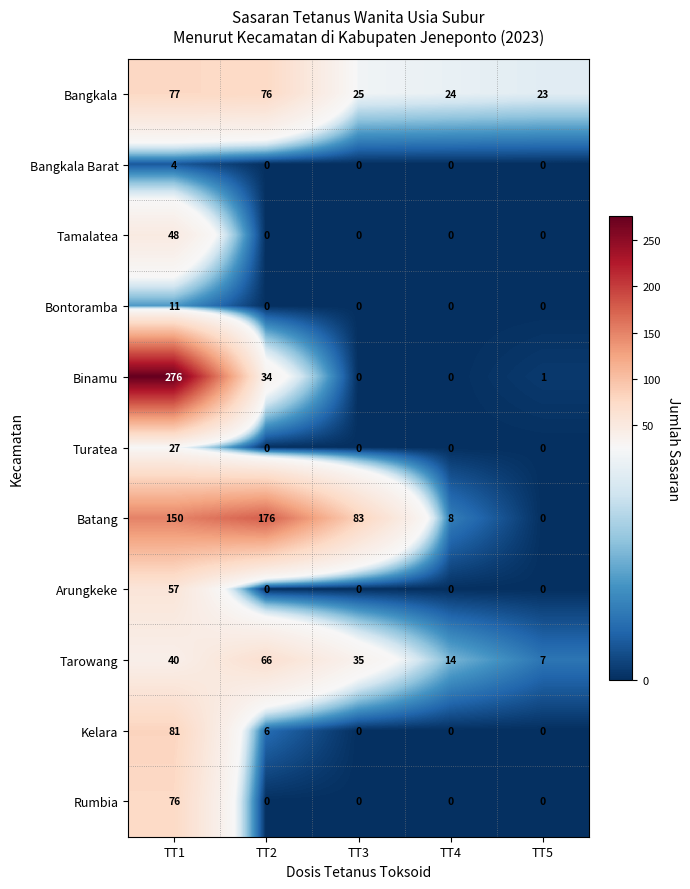

What is the spread (max minus min) of values at TT2?

176